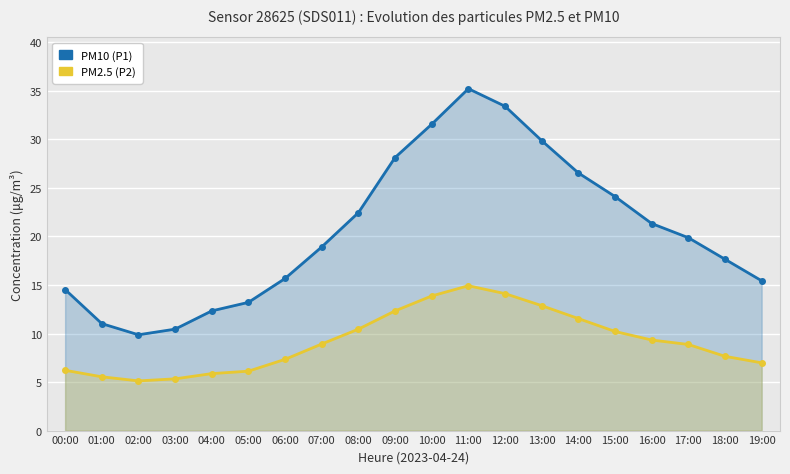

Which category has the lowest value in the P2 series?

02:00